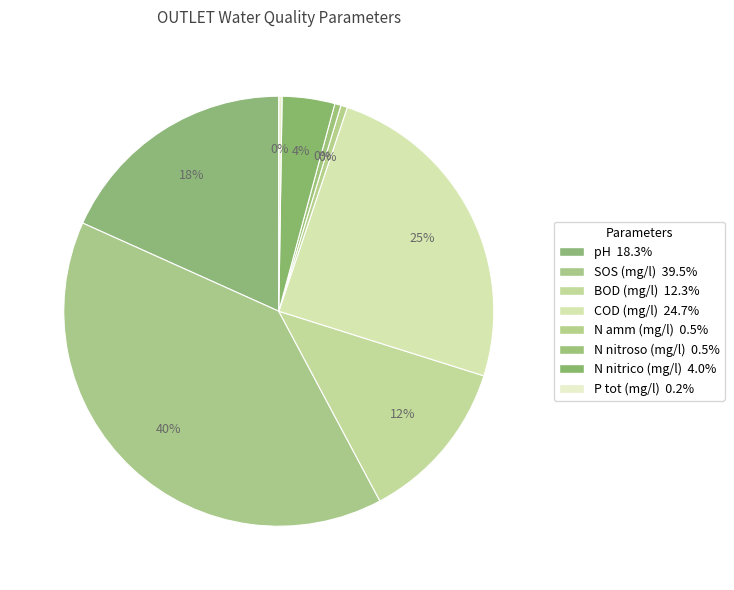

Which has a higher value, SOS (mg/l) or P tot (mg/l)?

SOS (mg/l)